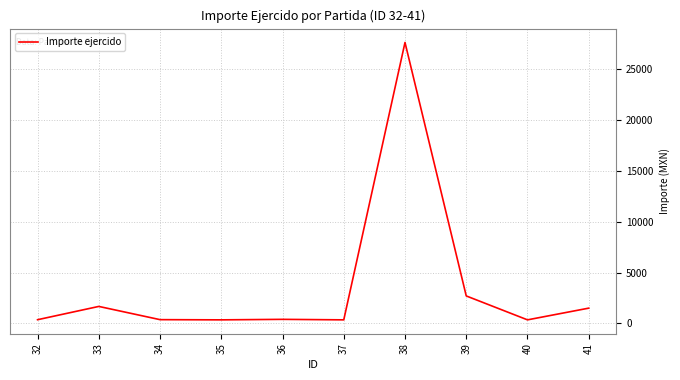

Which category has the highest value across all series?

38